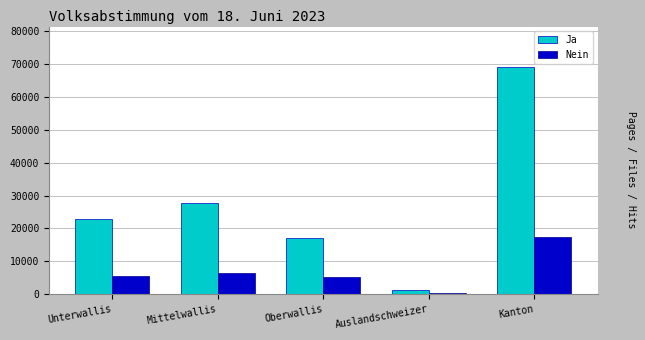

What is the sum of all Ja values?

138044